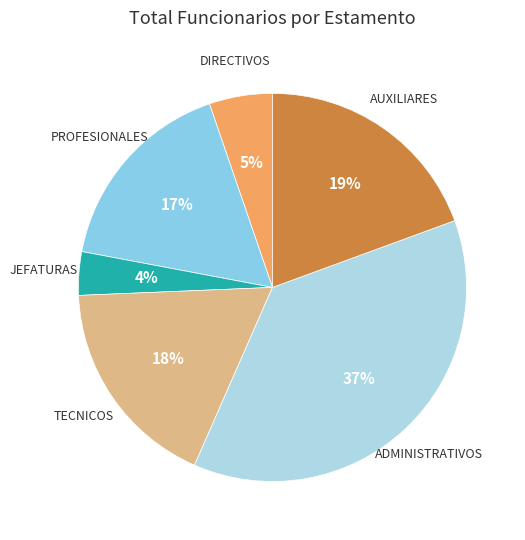

True or false: TECNICOS accounts for 18% of the total.

True